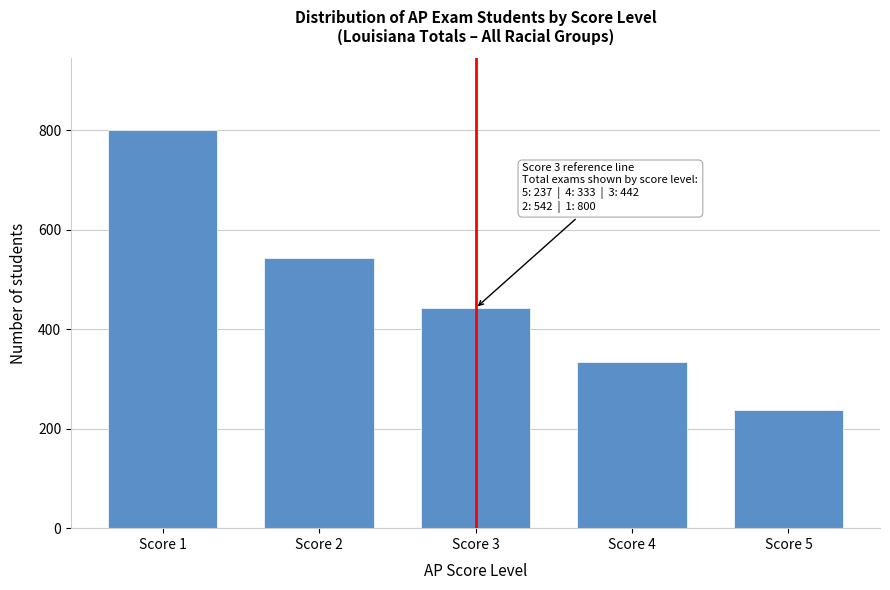

Reading left to right, transcribe all the data shown in this chart.

800	542	442	333	237